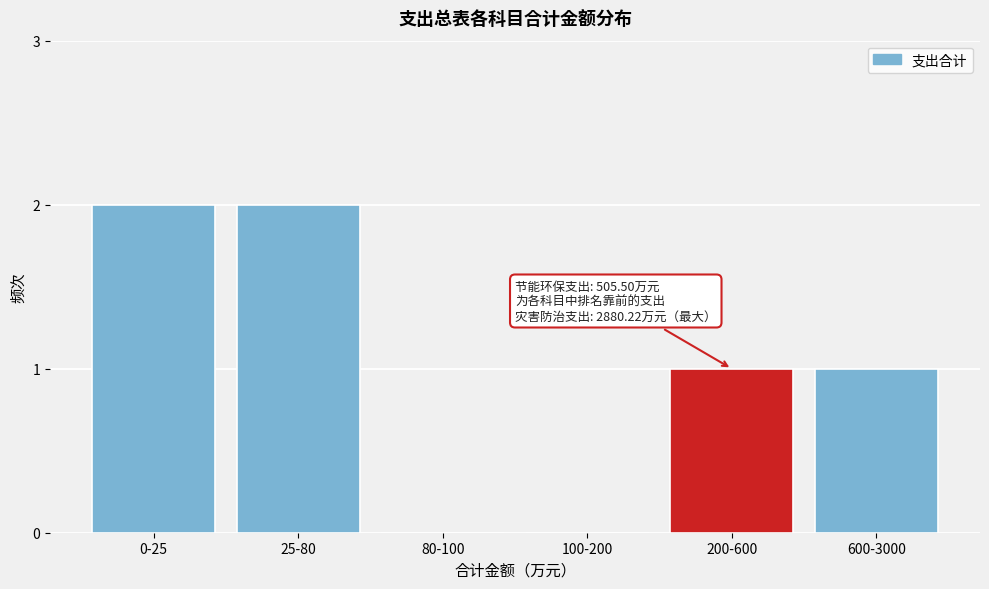

Reading right to left, extract all data points from this chart.

600-3000=1	200-600=1	100-200=0	80-100=0	25-80=2	0-25=2